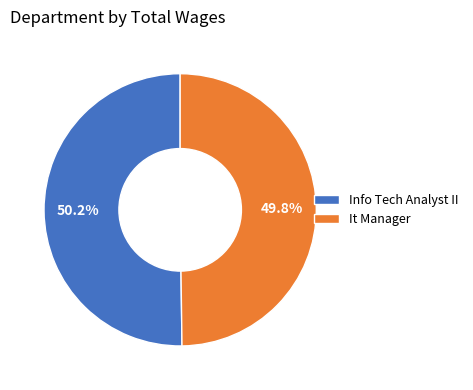

Count the number of slices in the pie.

2